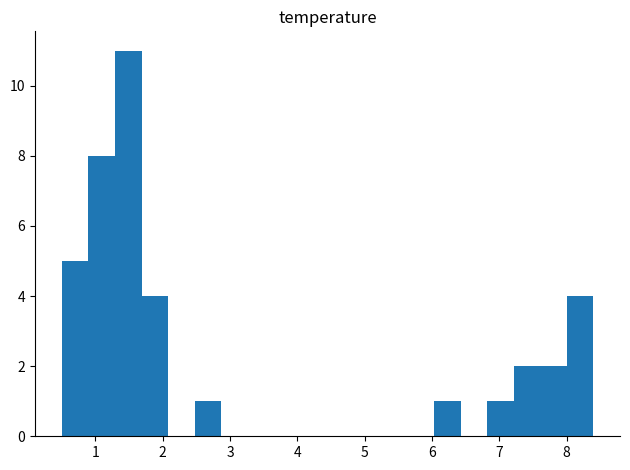

Around what value on the x-axis is the tallest bar? Give the approximate position of its centre, as read against the axis.

1.5